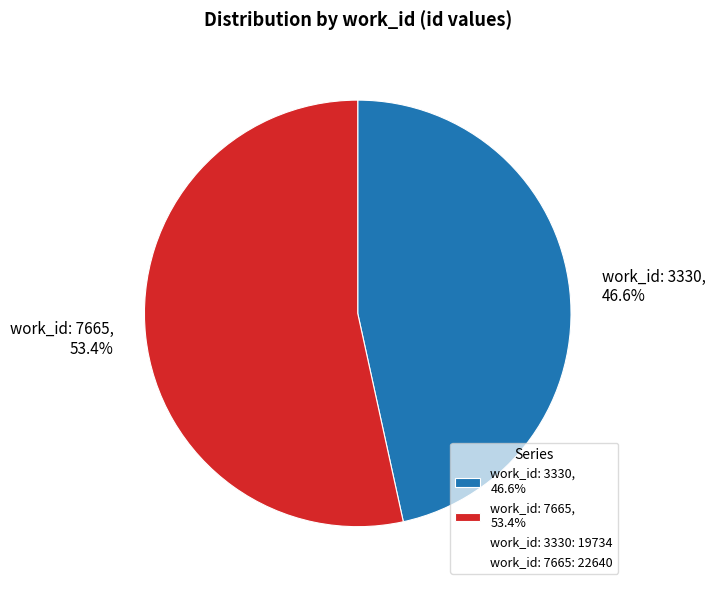

Count the number of slices in the pie.

2